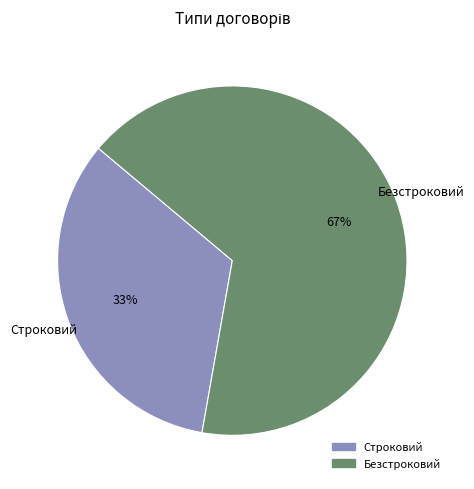

To the nearest percent, what portion does Строковий represent?

33%